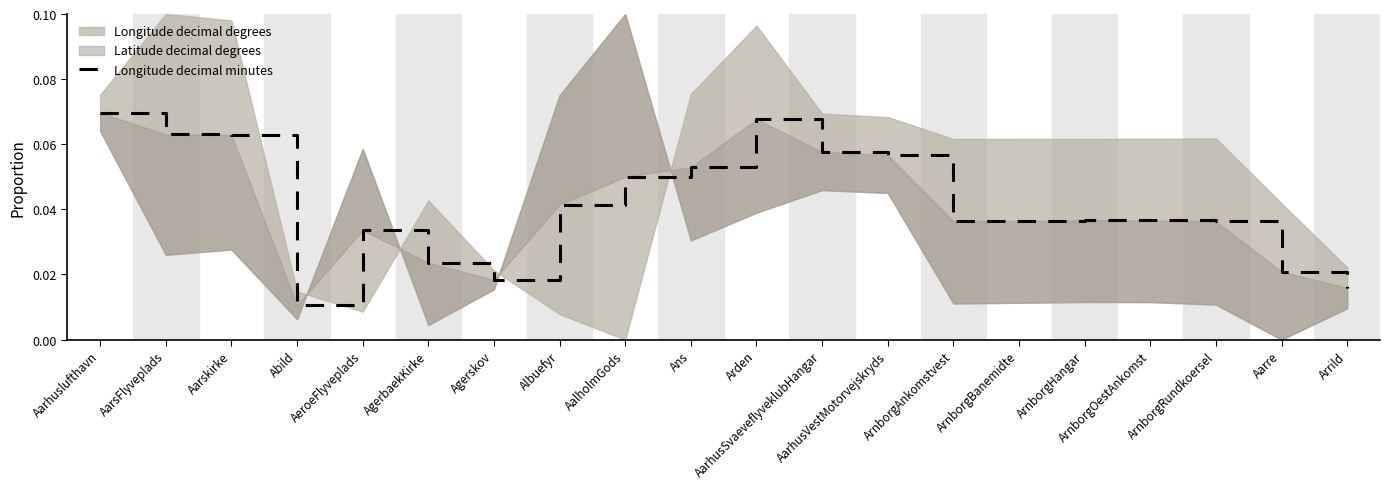

The chart shows a value of 0.1 at AarhusSvaeveflyveklubHangar. True or false?

True